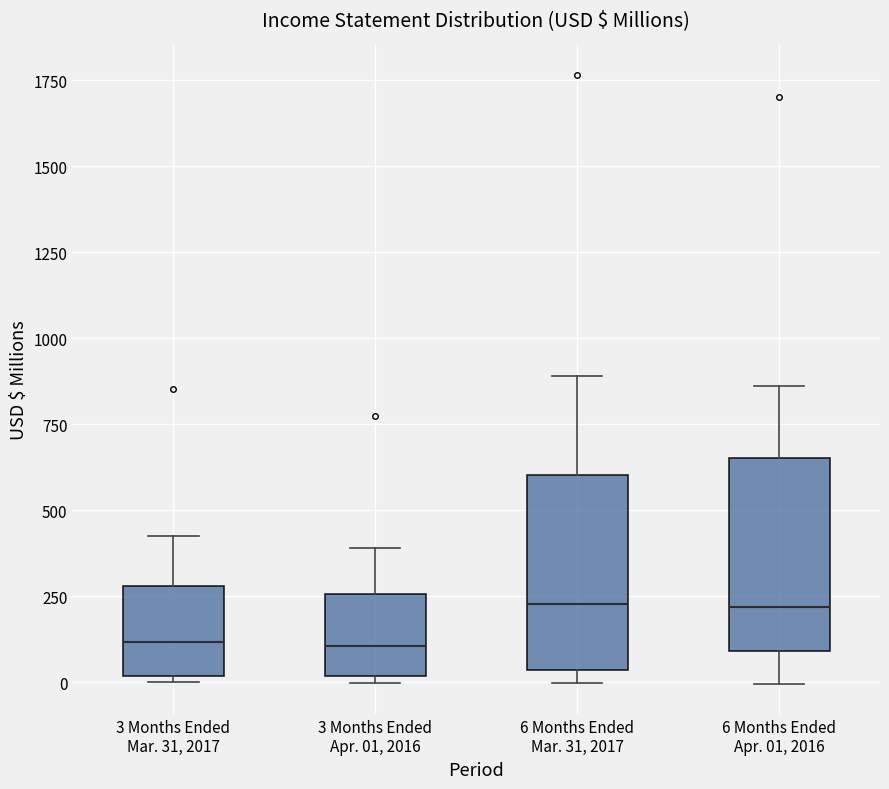

Where is the lower edge of the box for 3 Months Ended Apr. 01, 2016 on the y-axis? The values are not printed on the chart, so give them approximately, as read against the axis.

0